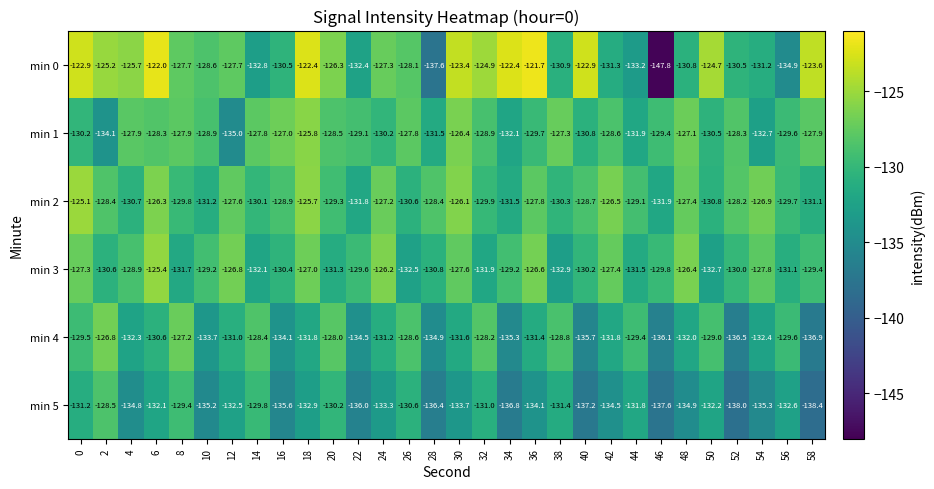

Which category has the highest value across all series?

36